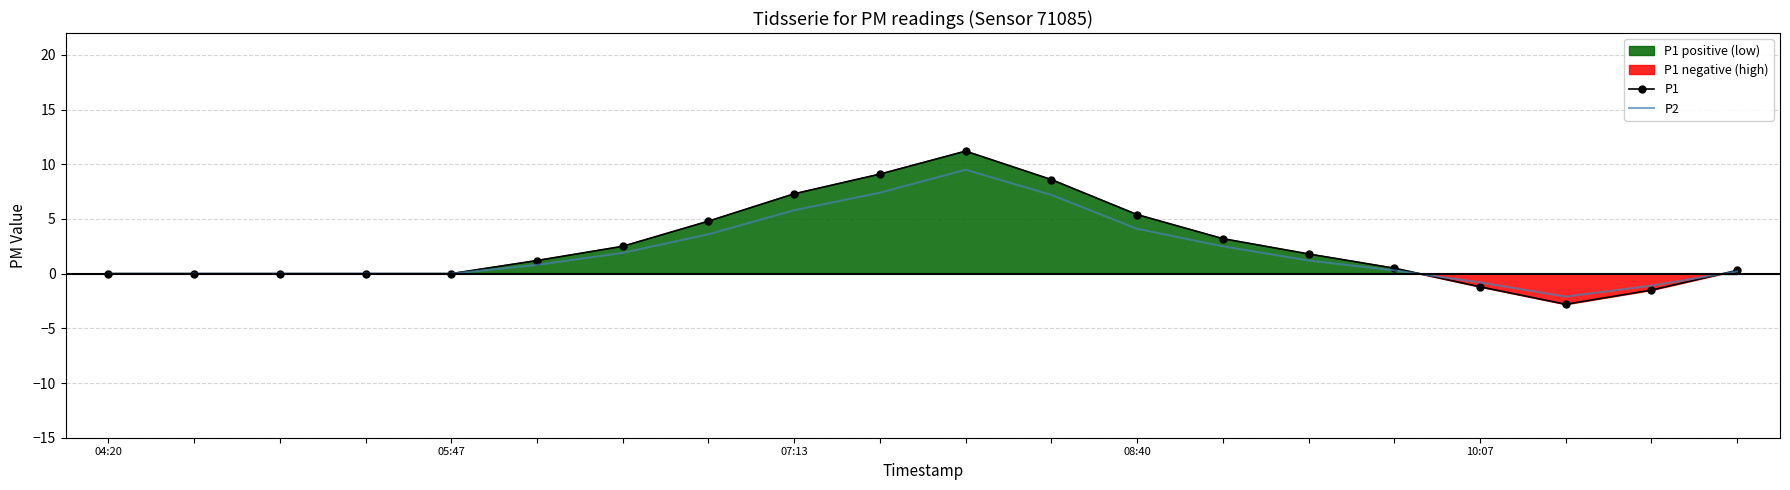

Where is P2 nearest to the value 3?

13